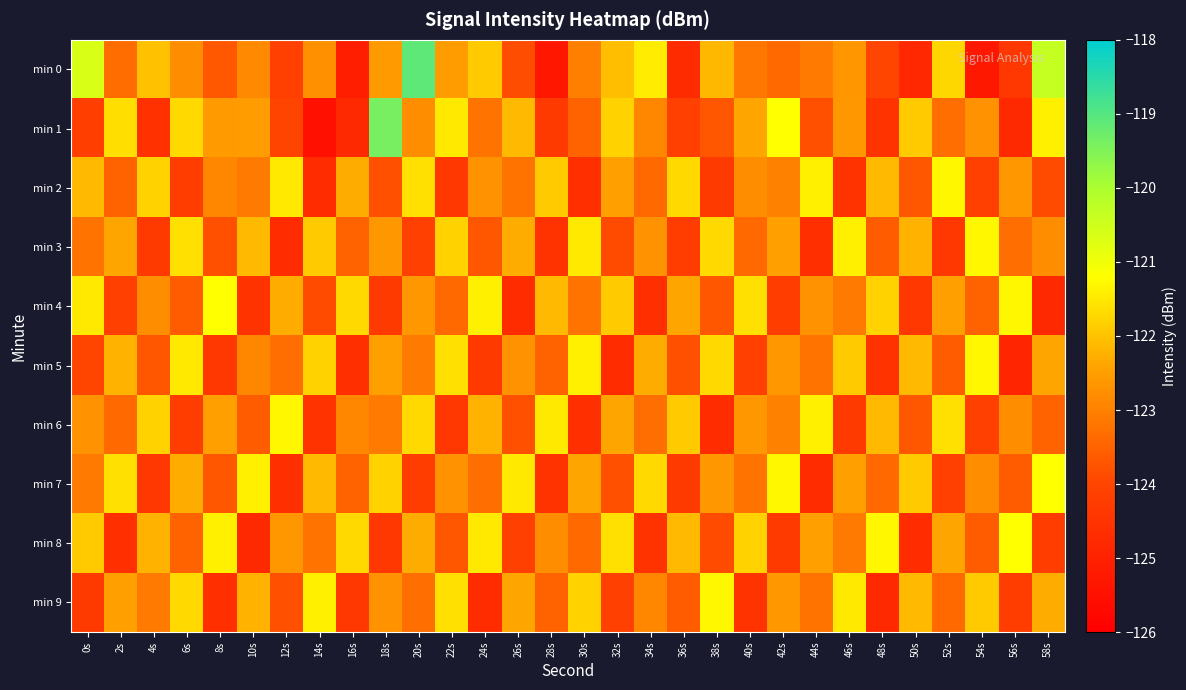

List the series in order of their peak value, lowest first.

min 2, min 3, min 5, min 6, min 9, min 4, min 7, min 8, min 1, min 0